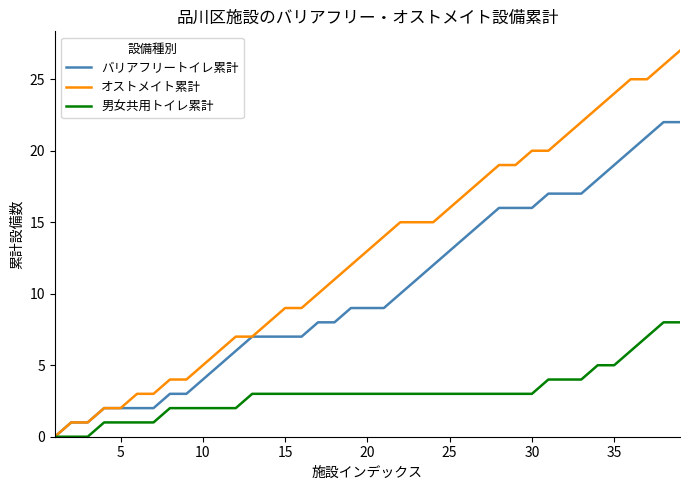

List the series in order of their overall mean, lowest first.

男女共用トイレ累計, バリアフリートイレ累計, オストメイト累計